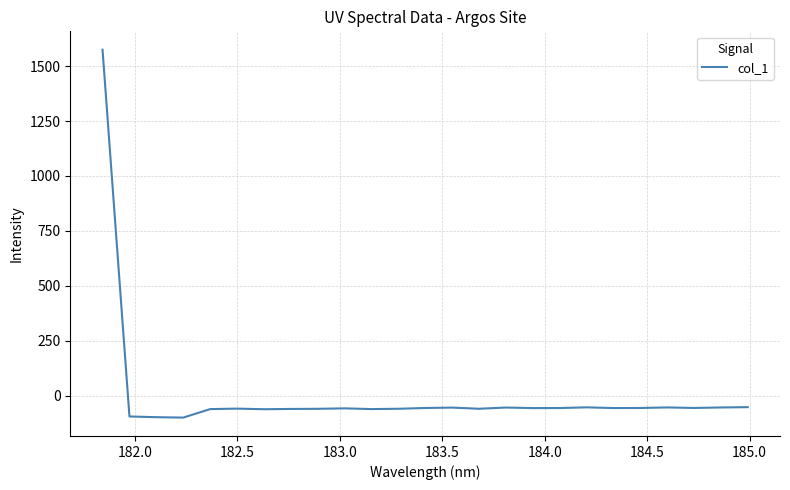

What is the minimum value shown in the chart?

-99.2